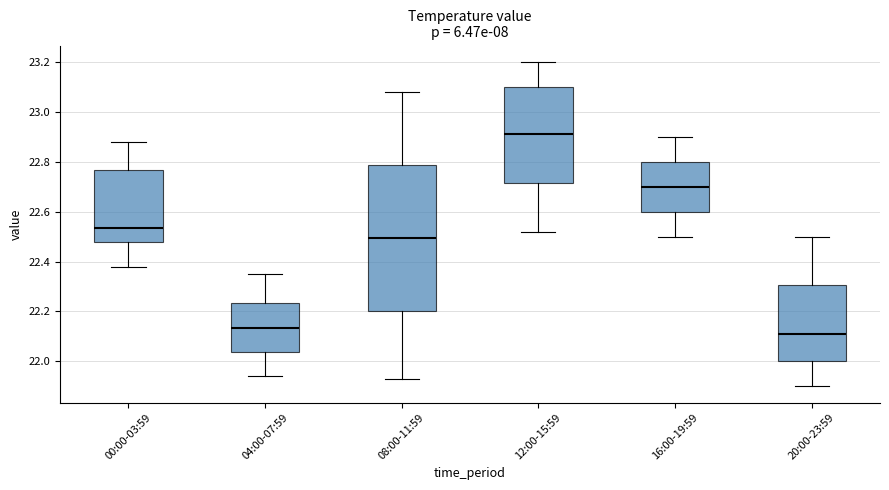

Where does the upper whisker of the box for 08:00-11:59 end on the y-axis? The values are not printed on the chart, so give them approximately, as read against the axis.

23.08